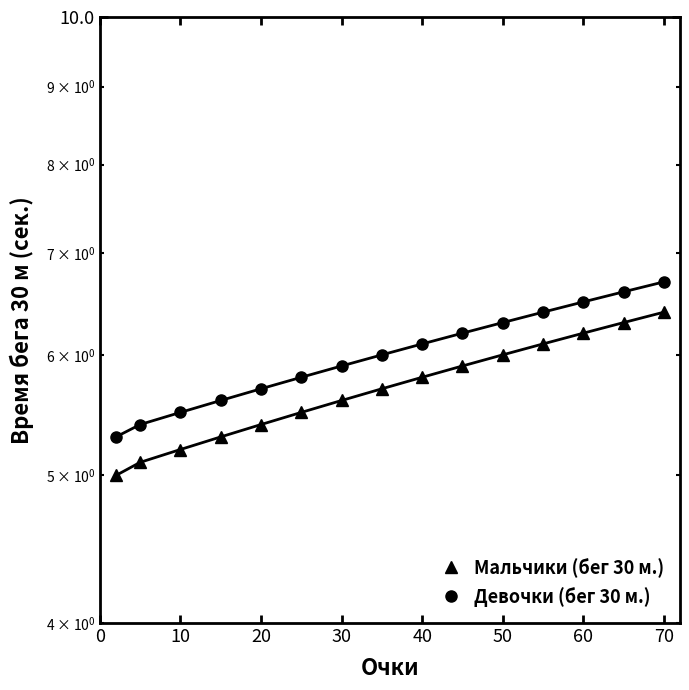

Which series has the largest total across all categories?

Девочки (бег 30 м.)